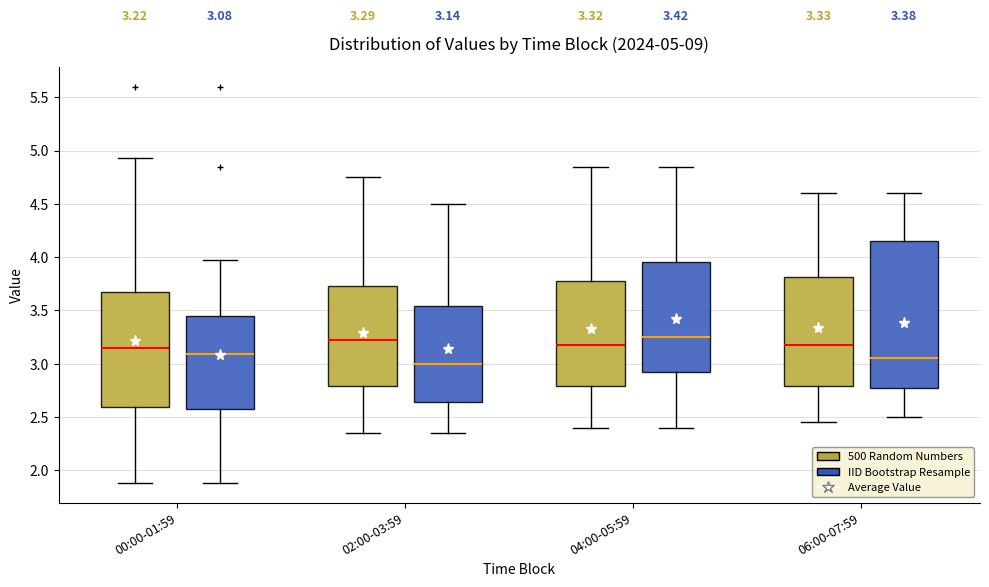

Which box is the tallest, from its lower edge to its upper edge?

06:00-07:59 (IID Bootstrap Resample)